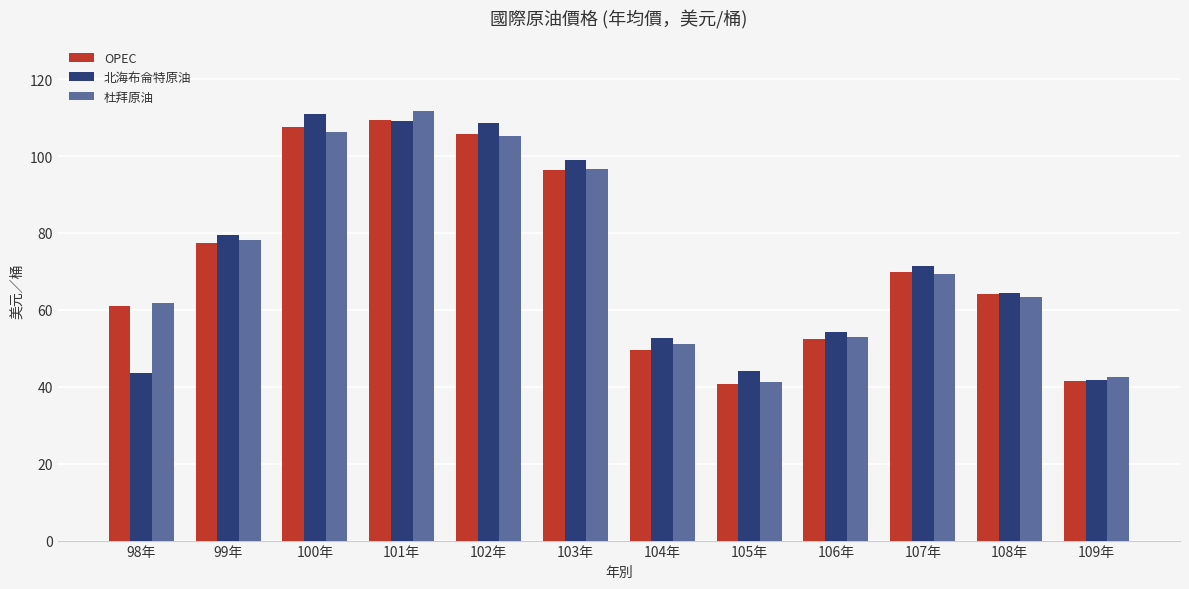

What is the sum of the 杜拜原油 values at 102年 and 104年?

156.4